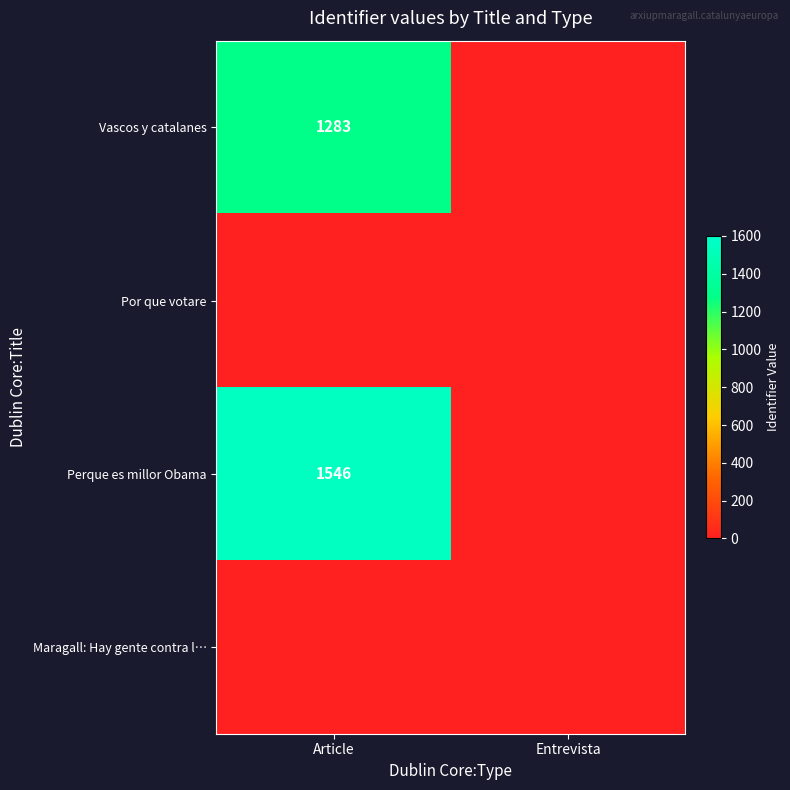

True or false: Perque es millor Obama has a value of 1546 at Article.

True